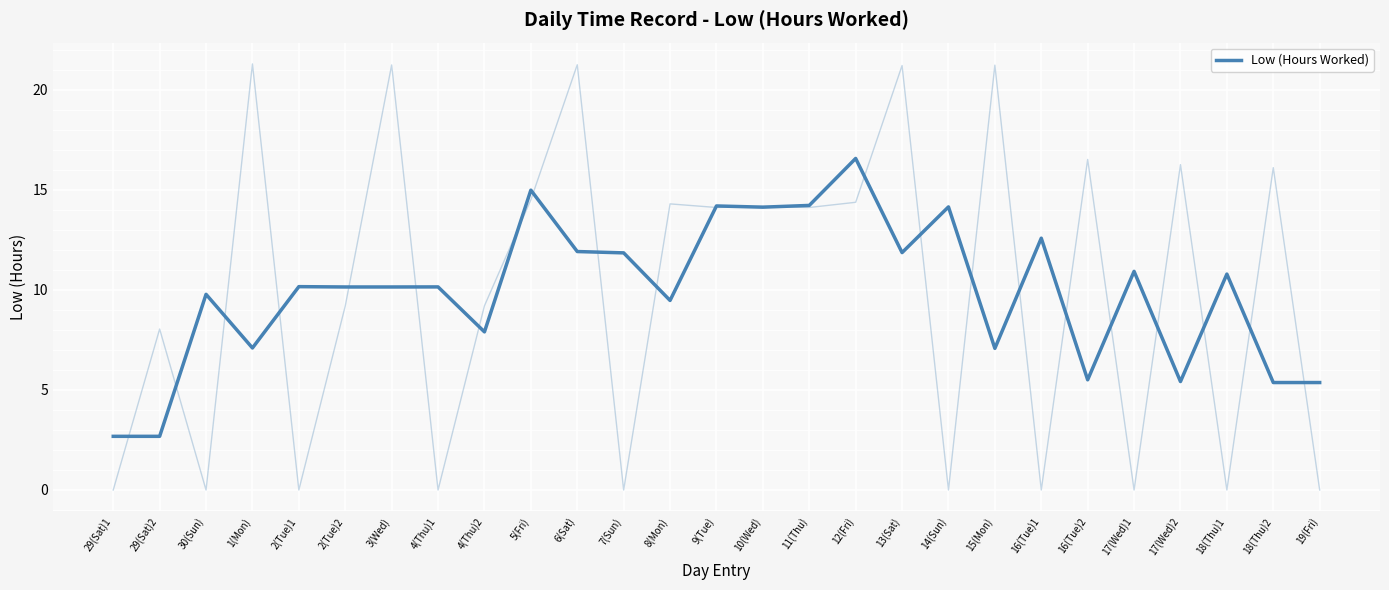

What is the greatest value displayed?

16.6